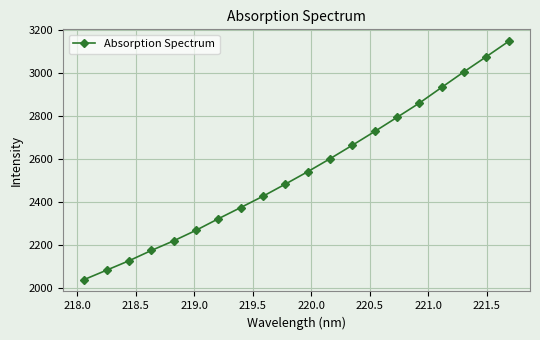

What is the maximum value shown in the chart?

3146.0